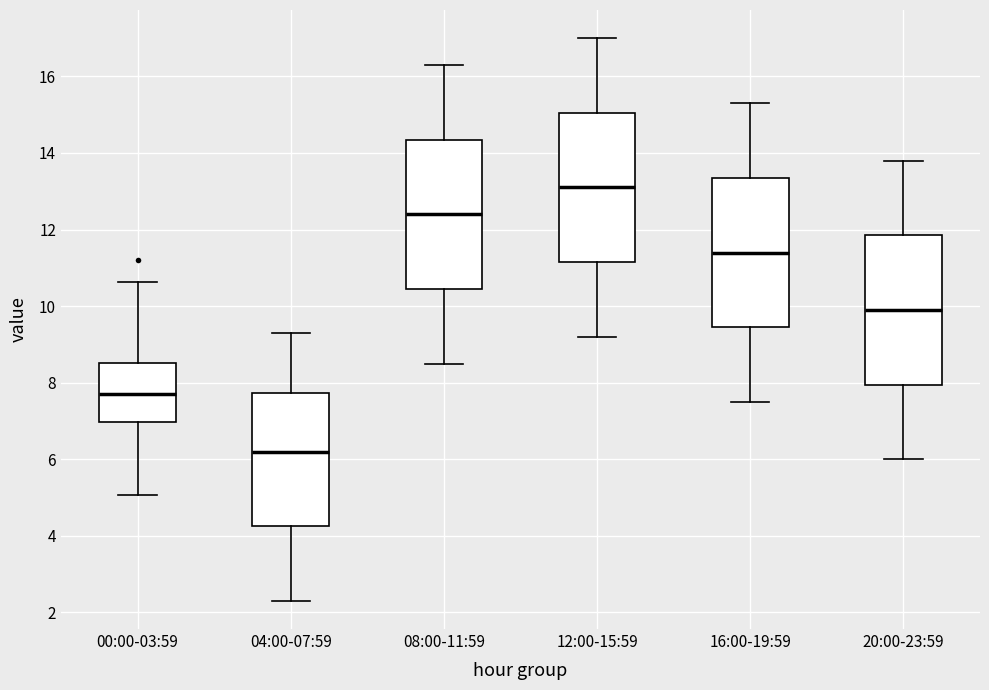

Reading left to right, transcribe this box plot: for each box, give where its median line is, the range the box spans, and where its two whiskers end, as read against the y-axis. The values are not printed on the chart, so give them approximately, as read against the axis.

00:00-03:59: median 7.8, box 7.0 to 8.6, whiskers 5.0 to 10.6
04:00-07:59: median 6.2, box 4.2 to 7.8, whiskers 2.4 to 9.4
08:00-11:59: median 12.4, box 10.4 to 14.4, whiskers 8.6 to 16.4
12:00-15:59: median 13.2, box 11.2 to 15.0, whiskers 9.2 to 17.0
16:00-19:59: median 11.4, box 9.4 to 13.4, whiskers 7.6 to 15.4
20:00-23:59: median 10.0, box 8.0 to 11.8, whiskers 6.0 to 13.8